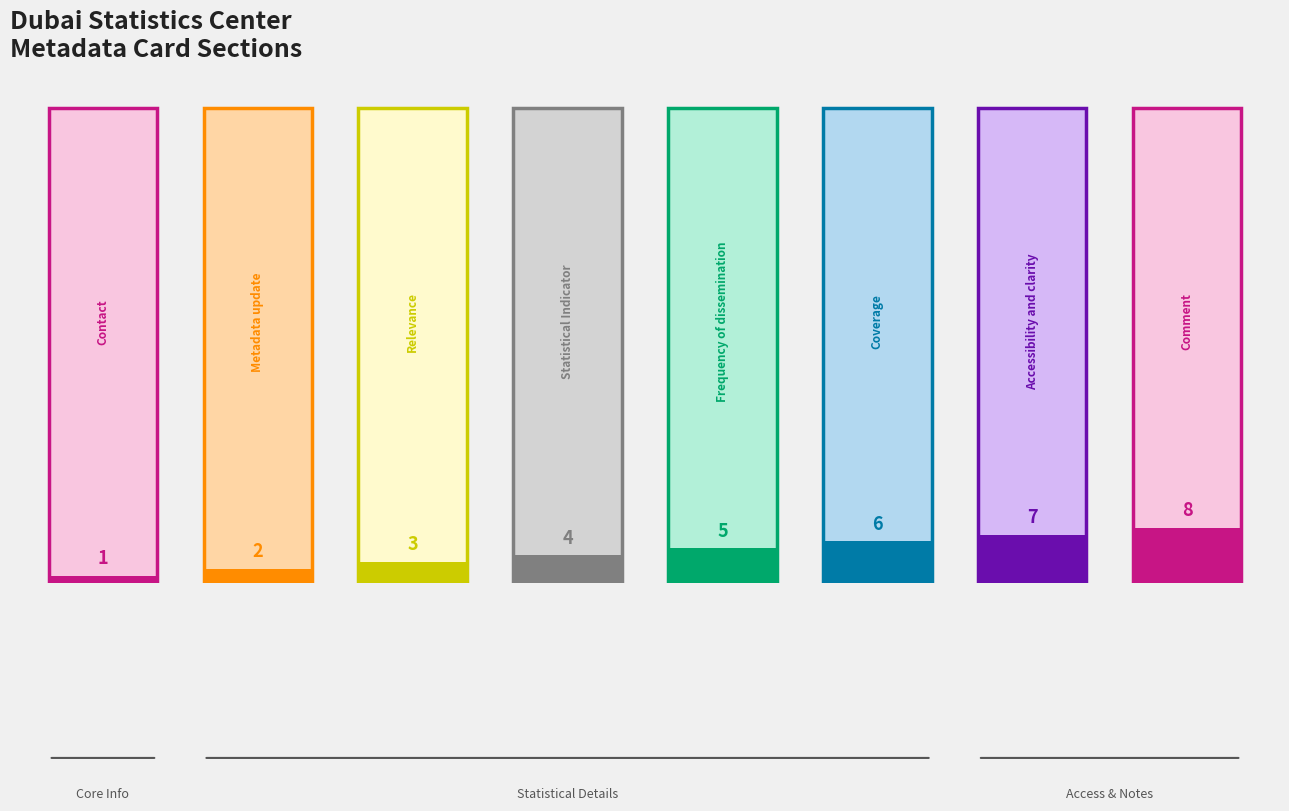

How many series are shown in this chart?

1